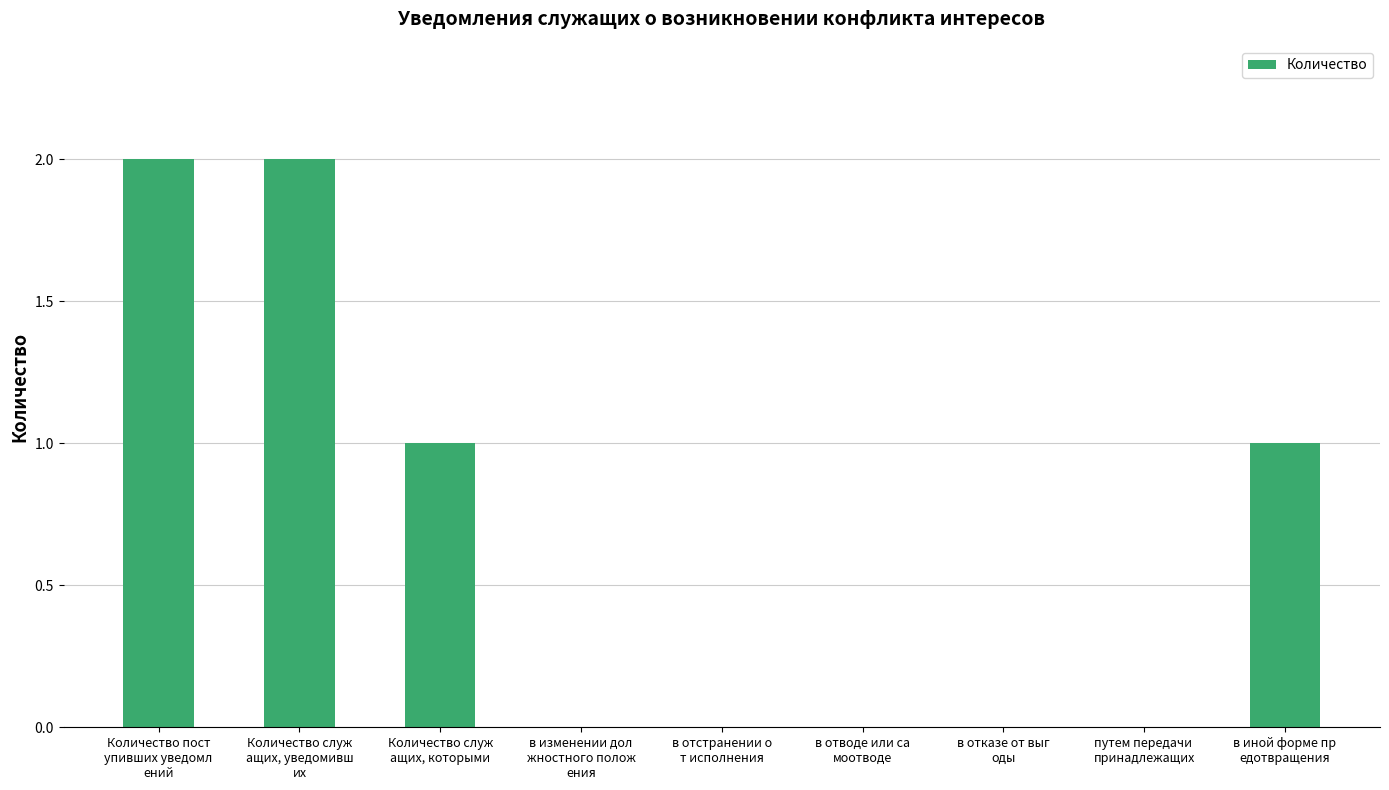

Are the bars horizontal?

No